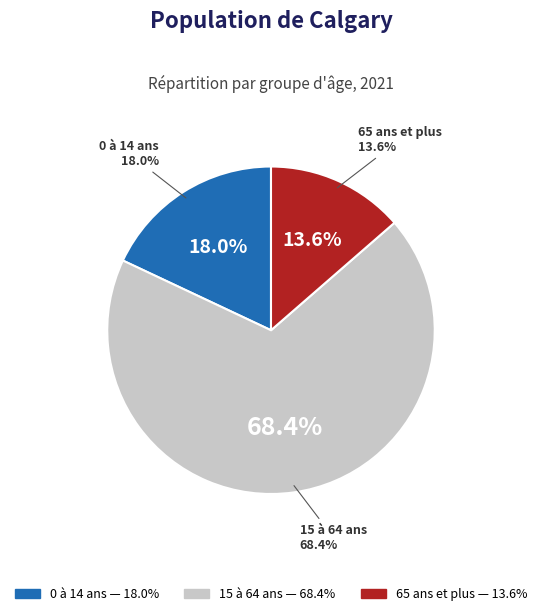

Combined, what portion of the pie is 15 à 64 ans and 0 à 14 ans?

86.4%